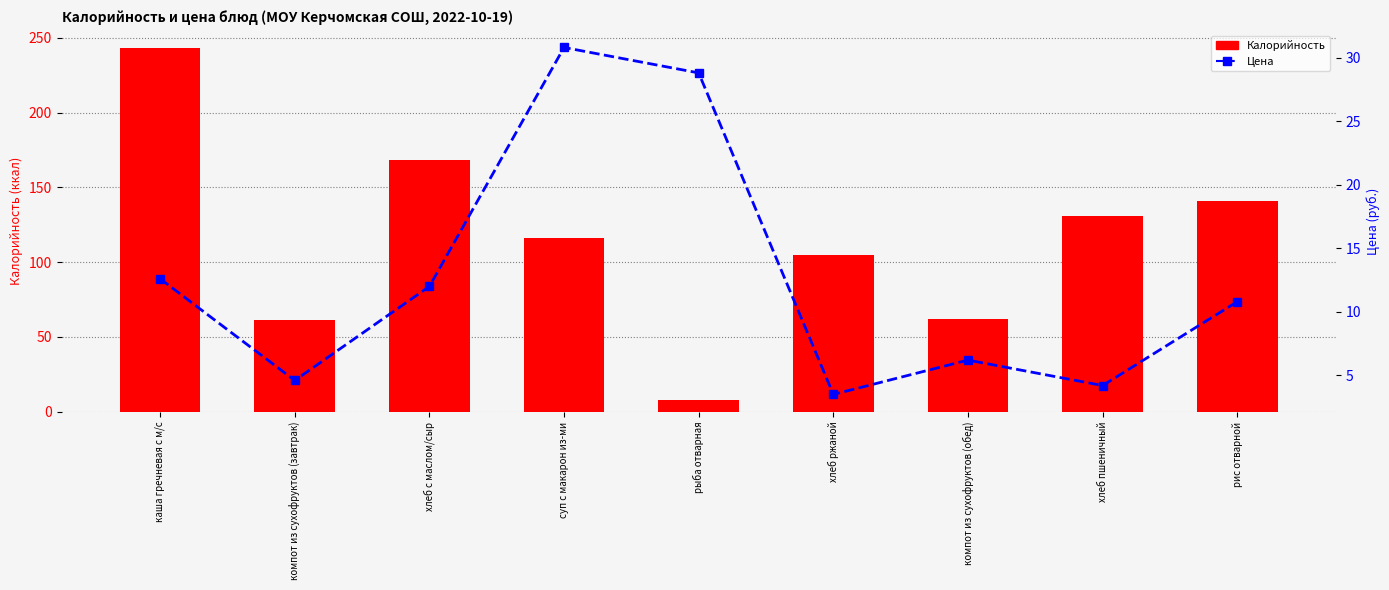

Is it true that Калорийность equals 141.0 at рис отварной?

True